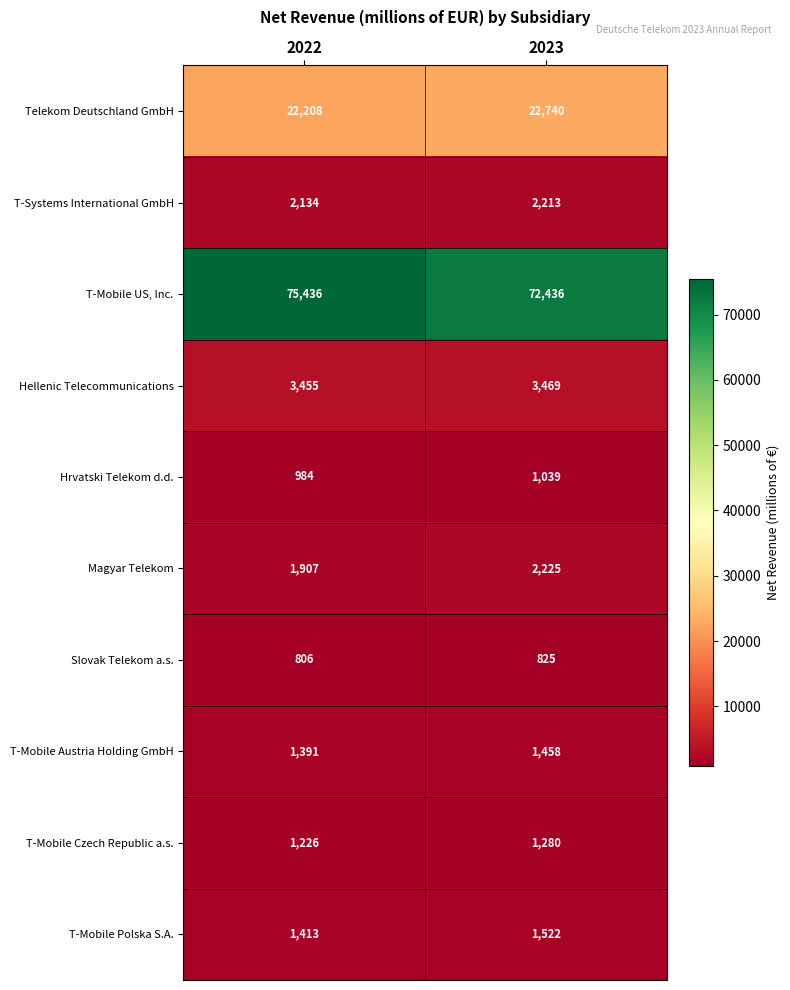

Reading left to right, what are all the values shown in this chart?

Telekom Deutschland GmbH: 22208	22740
T-Systems International GmbH: 2134	2213
T-Mobile US, Inc.: 75436	72436
Hellenic Telecommunications: 3455	3469
Hrvatski Telekom d.d.: 984	1039
Magyar Telekom: 1907	2225
Slovak Telekom a.s.: 806	825
T-Mobile Austria Holding GmbH: 1391	1458
T-Mobile Czech Republic a.s.: 1226	1280
T-Mobile Polska S.A.: 1413	1522